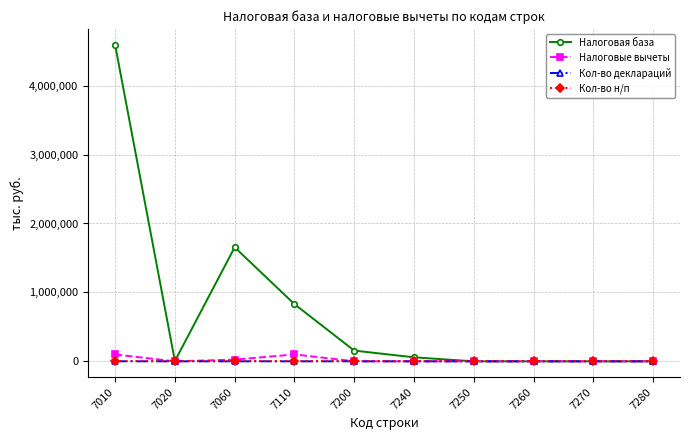

At which label is Налоговая база closest to 2295940?

7060